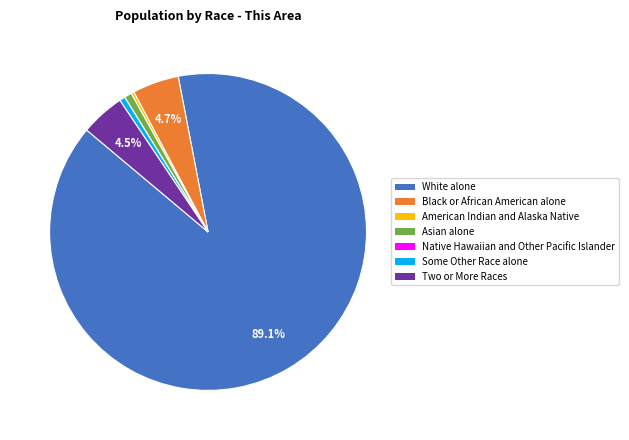

Do White alone and Black or African American alone together represent more than half of the pie?

Yes